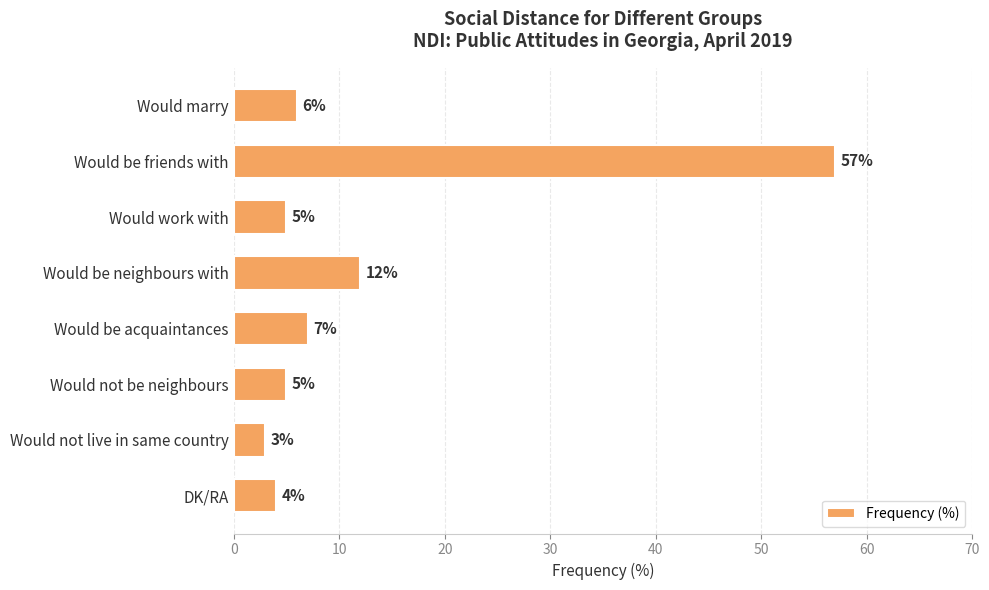

What is the greatest value displayed?

57